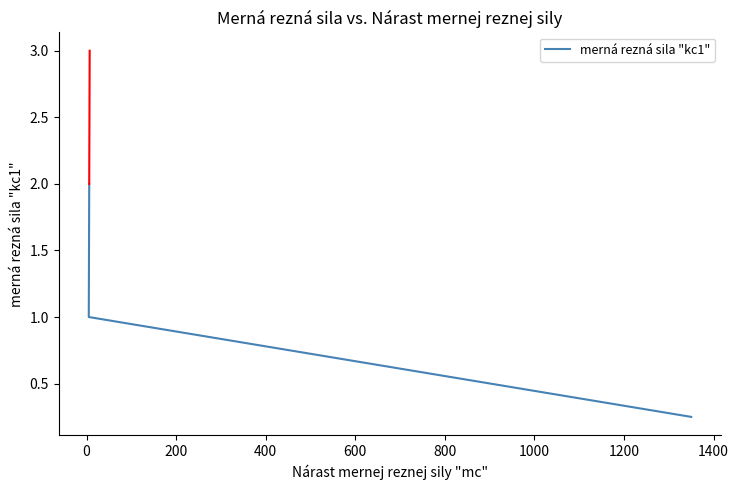

Is it true that the value at 200 is 1.0?

False